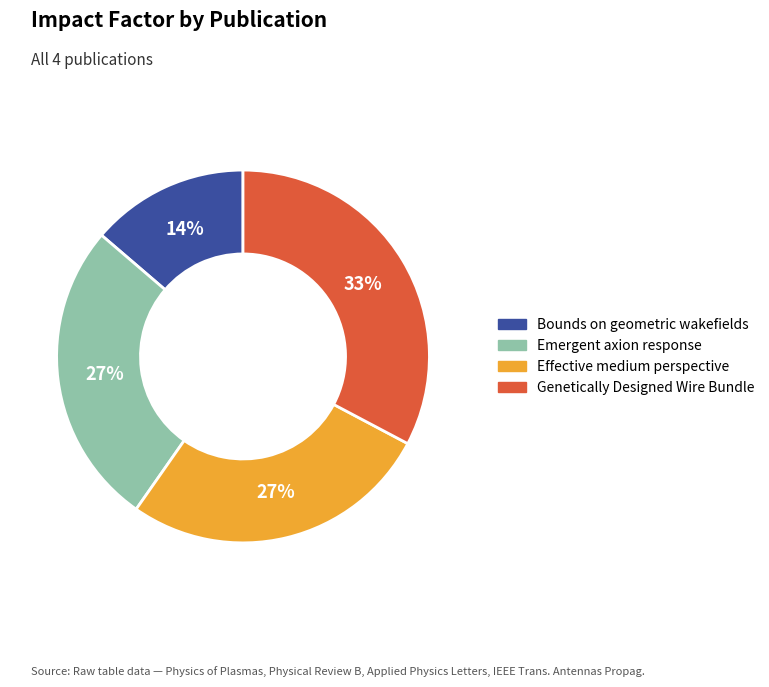

Between Bounds on geometric wakefields and Effective medium perspective, which is larger?

Effective medium perspective